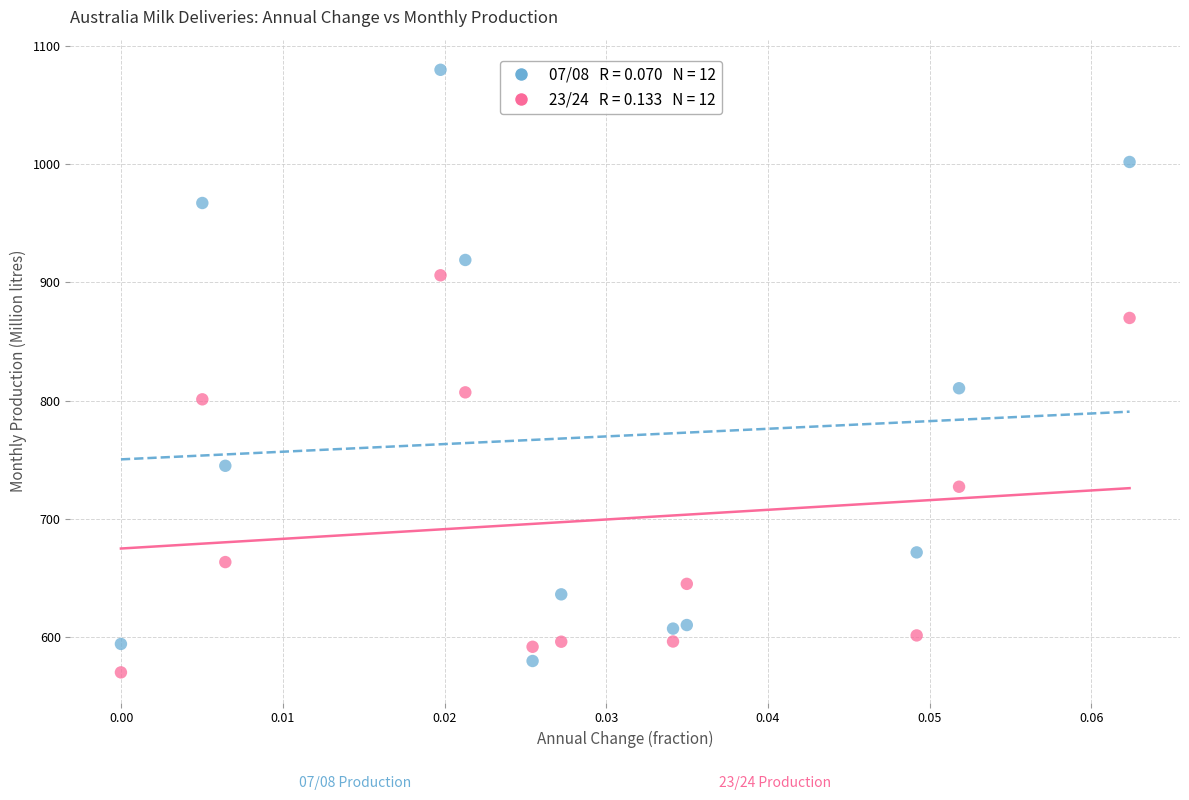

Across all data points, what is the range of Y values (max minus min)?

509.7